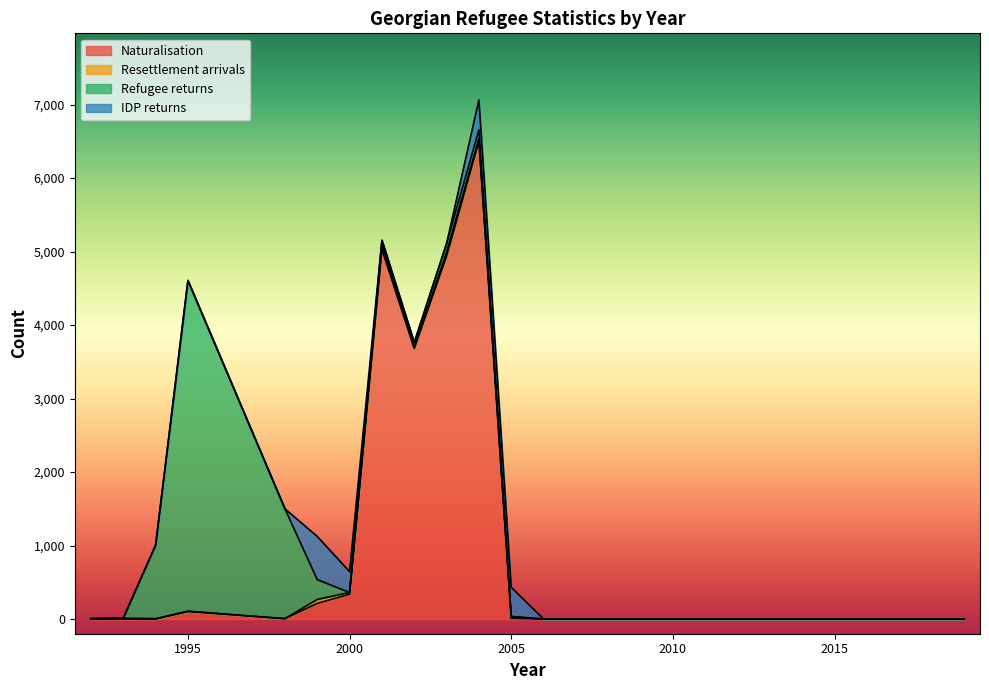

True or false: Naturalisation has a value of 10 at 2005.

True